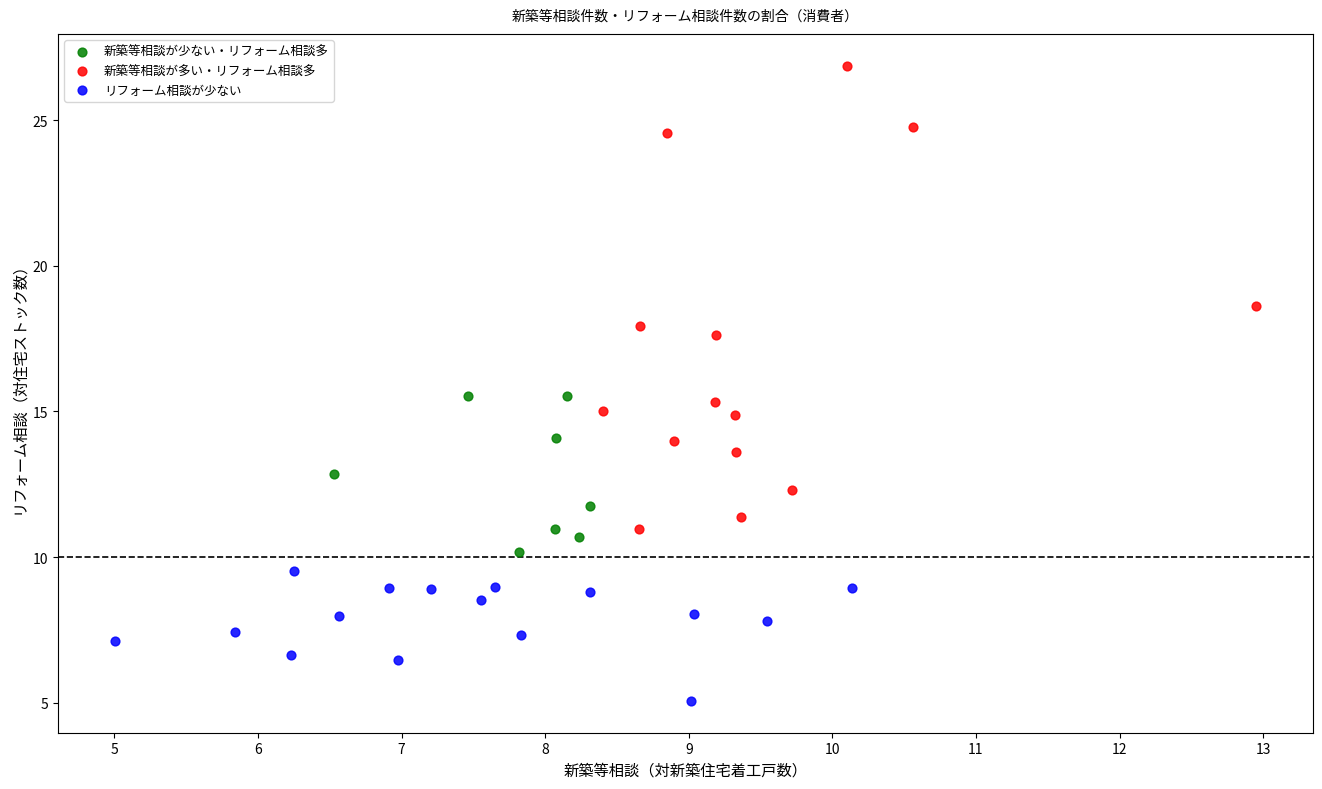

Which series has the largest Y range (max minus min)?

新築等相談が多い・リフォーム相談多